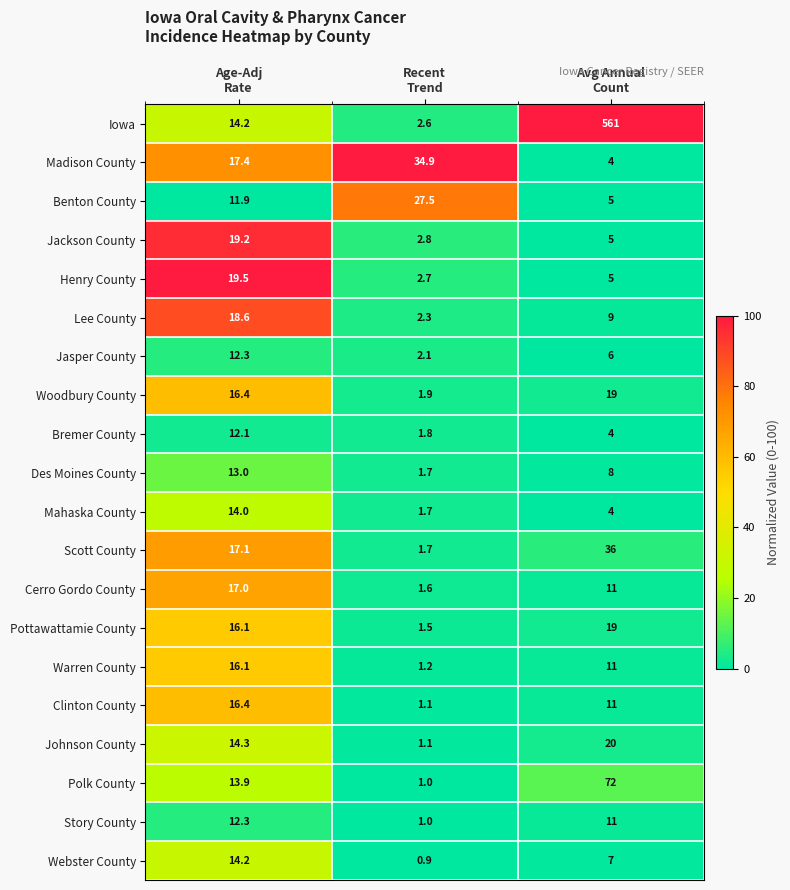

What is the minimum value for Scott County?

1.7